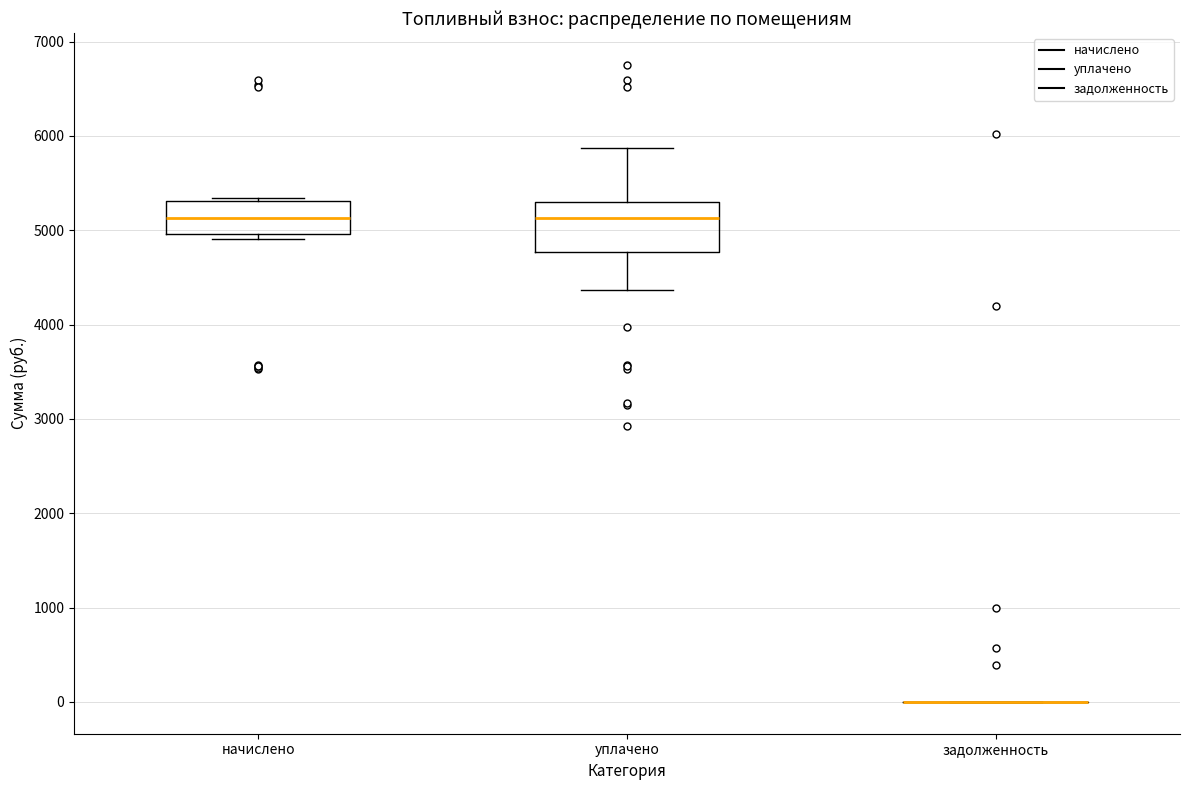

Reading left to right, read every box against the y-axis: the position of its median line, the range the box covers, and the ends of its whiskers. The values are not printed on the chart, so give them approximately, as read against the axis.

начислено: median 5100, box 5000 to 5300, whiskers 4900 to 5300 (just above the box's upper edge)
уплачено: median 5100, box 4800 to 5300, whiskers 4400 to 5900
задолженность: box collapsed to a line at 0, whiskers 0 to 0